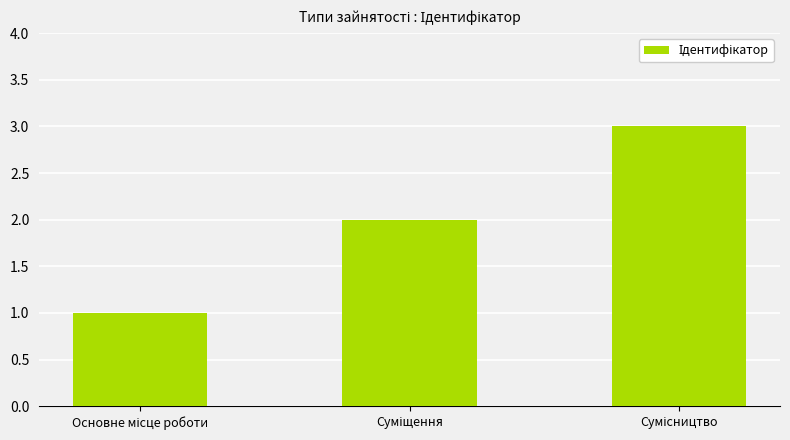

What is the smallest value displayed?

1